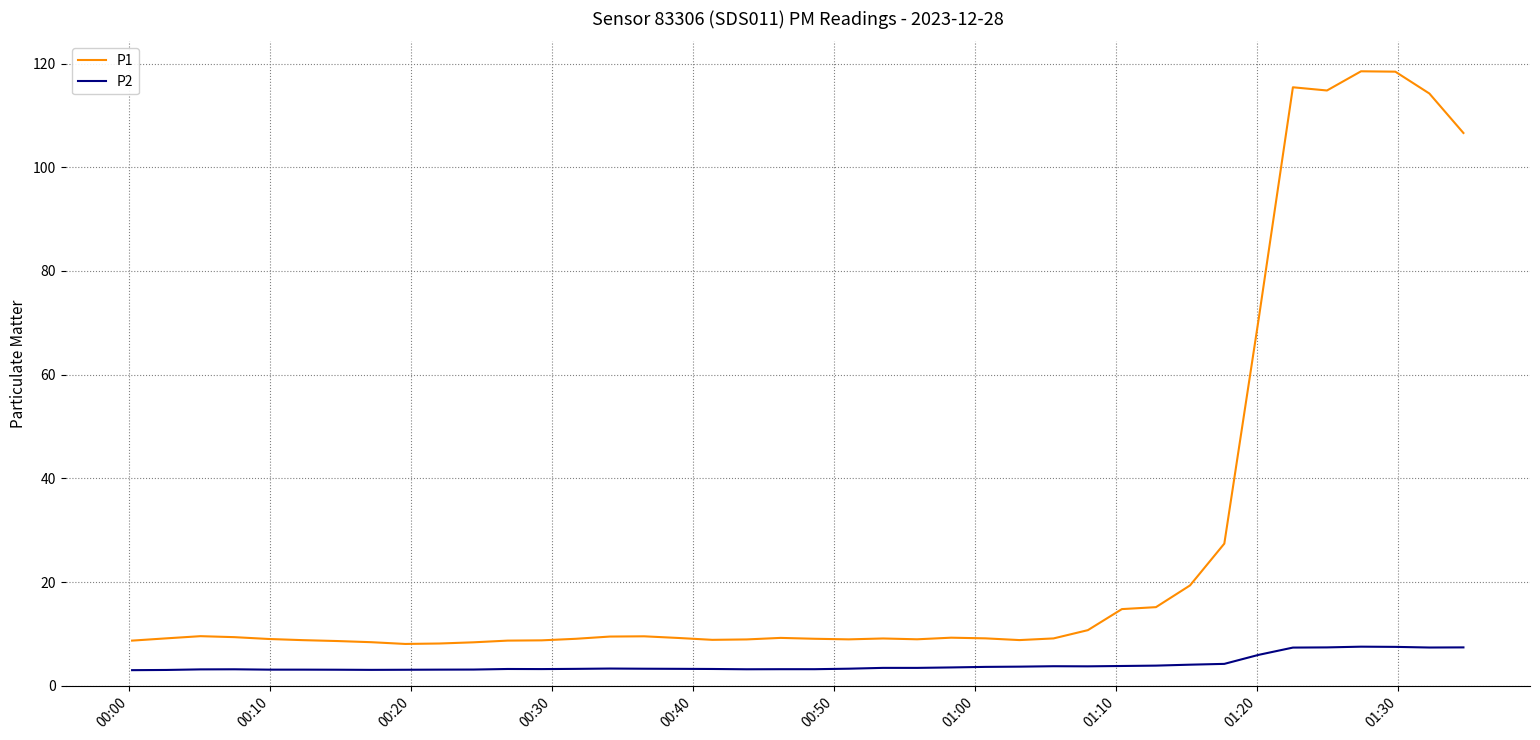

Which series has the largest total across all categories?

P1